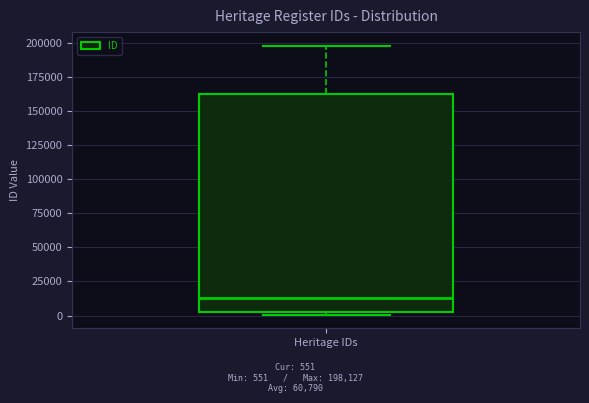

Read this box plot against the y-axis: the position of the median line, the range covered by the box, and the ends of both whiskers. The values are not printed on the chart, so give them approximately, as read against the axis.

median 15000, box 5000 to 160000, whiskers 0 to 200000